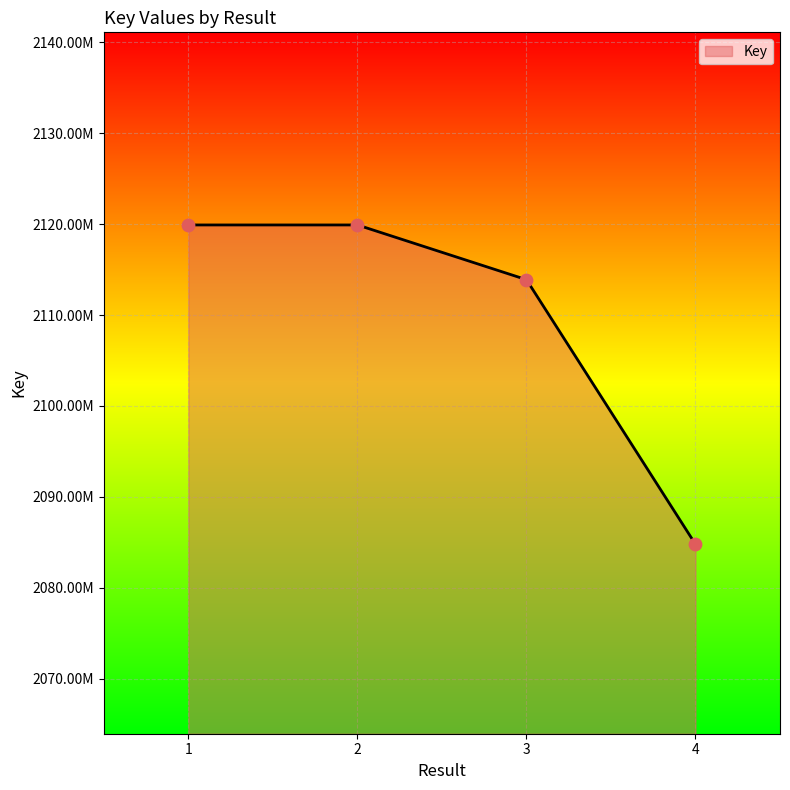

Which has a higher value, 4 or 2?

2